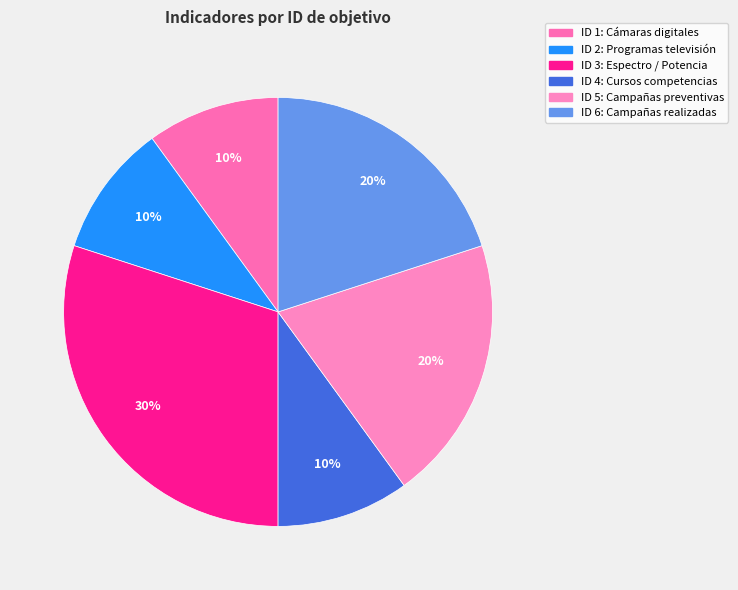

To the nearest percent, what percentage of the pie is ID 6: Campañas realizadas?

20%